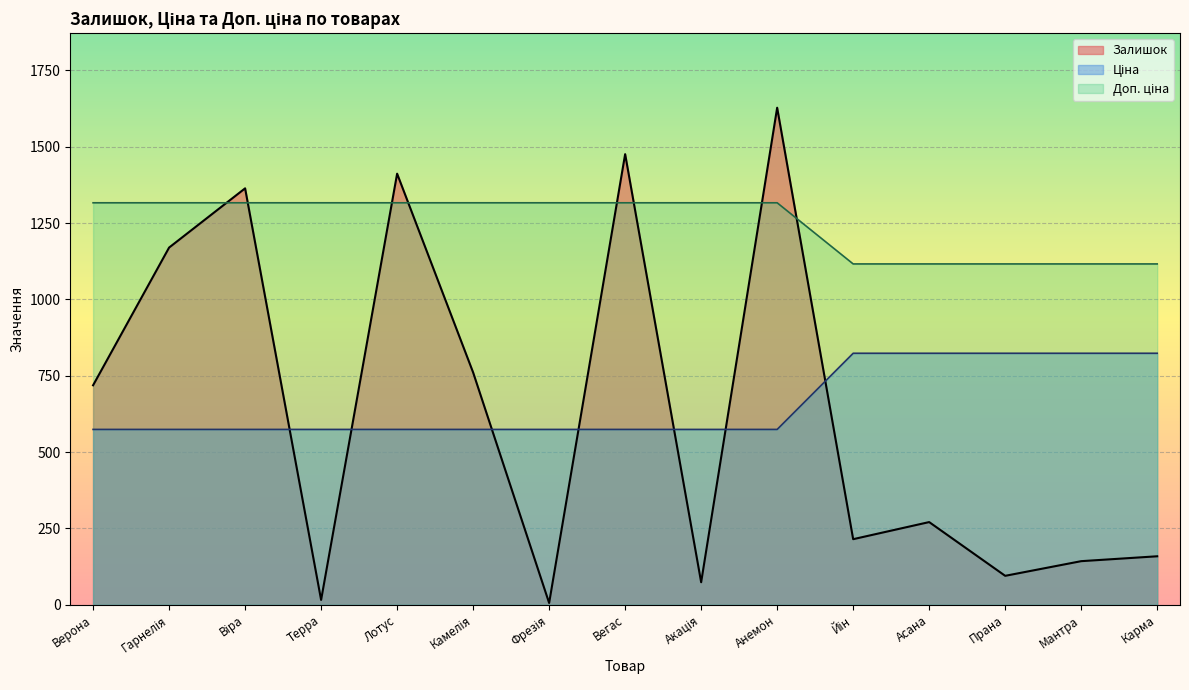

Which series has the widest spread of values?

Залишок